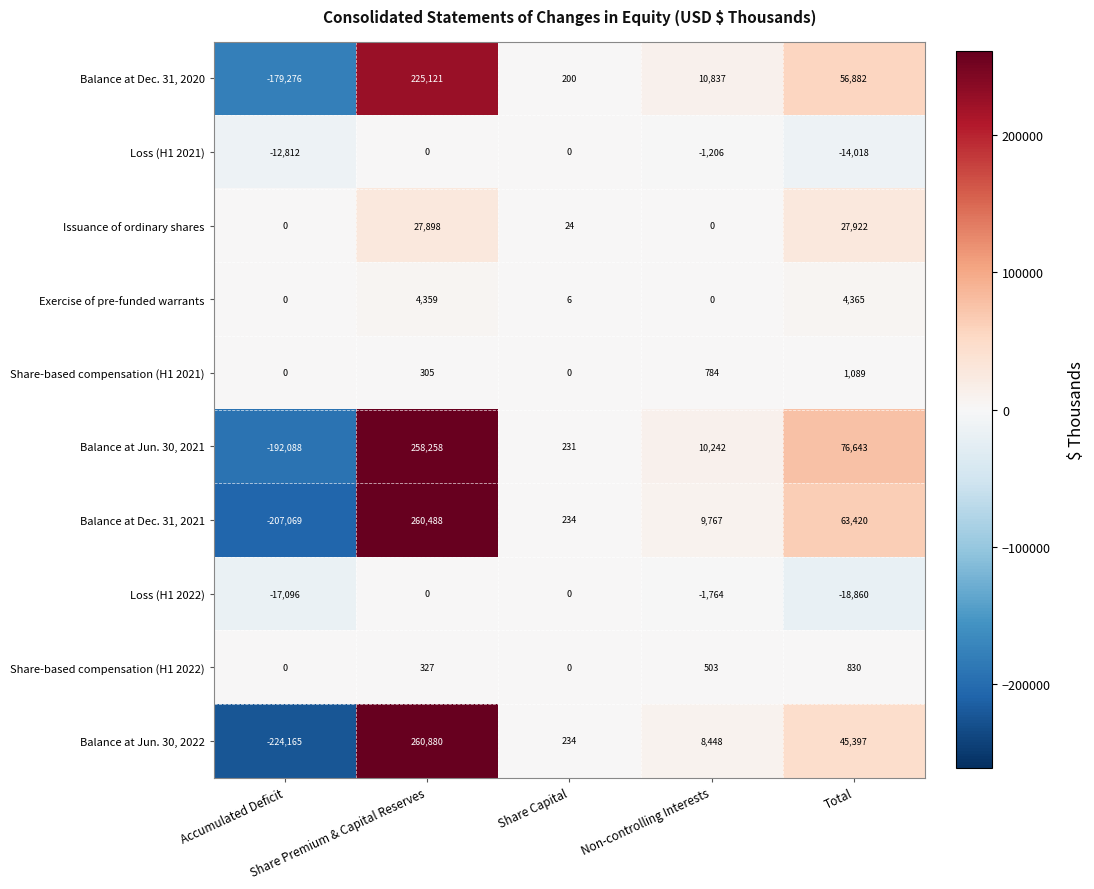

Which series has the largest range (max minus min)?

Balance at Jun. 30, 2022